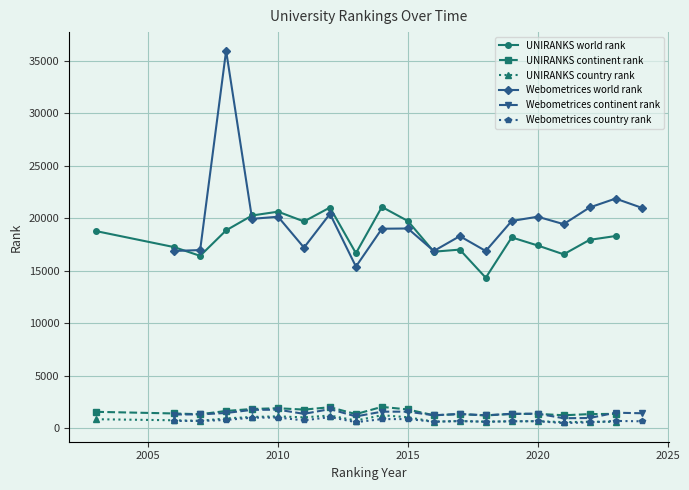

What is the lowest value of the Webometrices continent rank series?

961